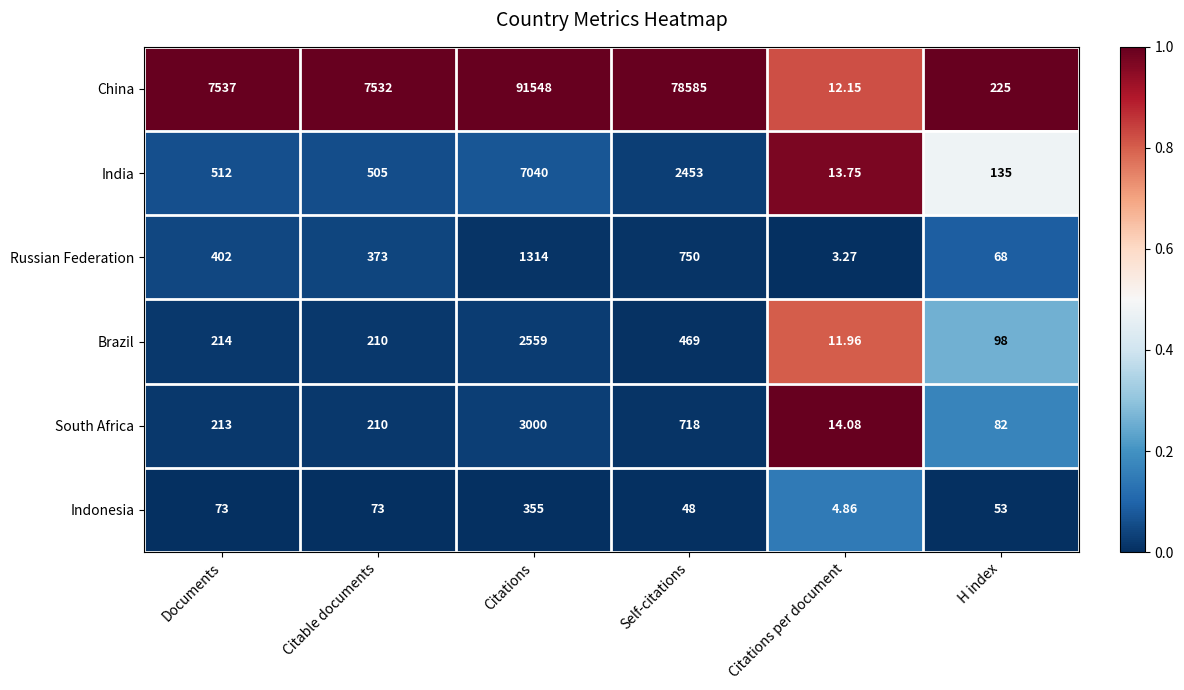

What is the greatest value displayed?

91548.0